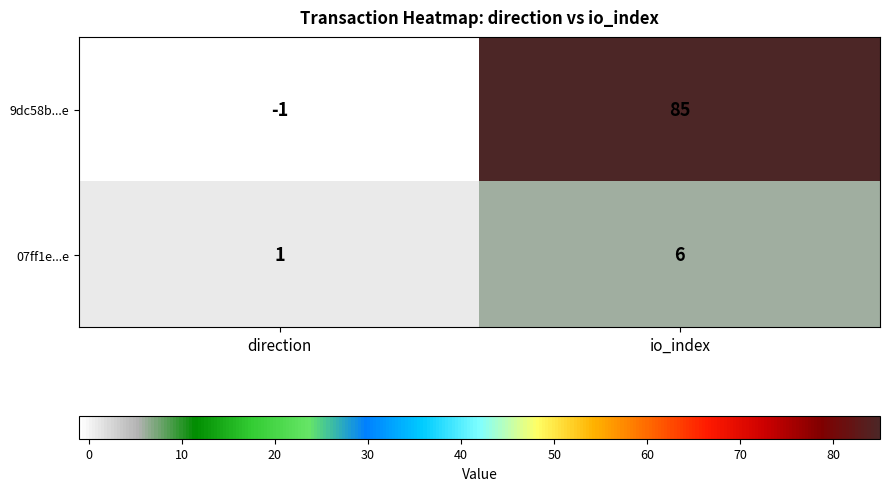

Which series has the largest range (max minus min)?

9dc58b...e